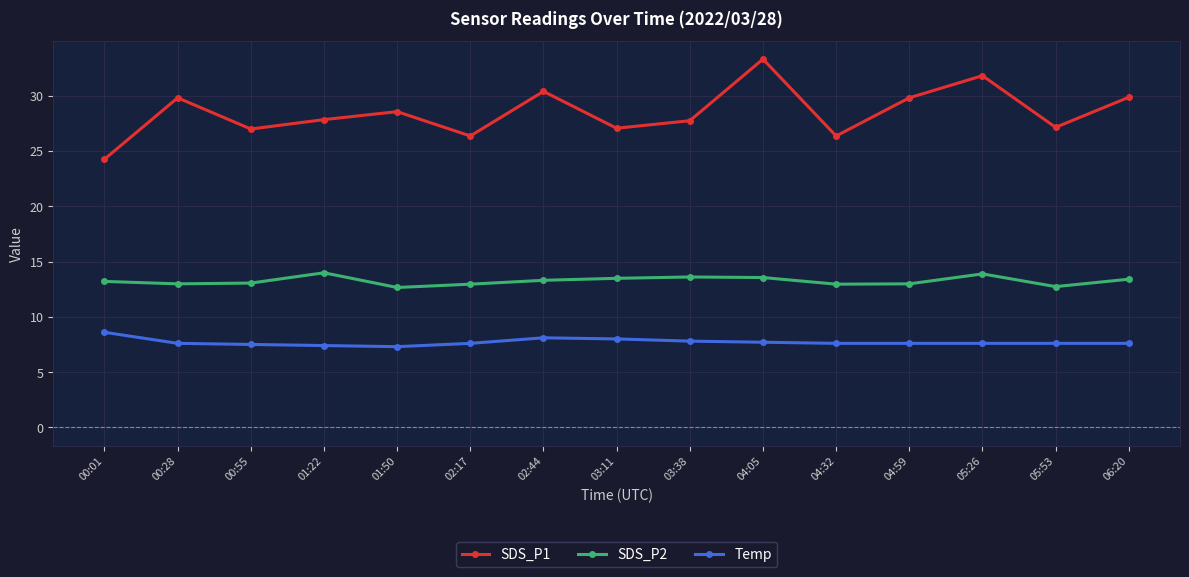

At which category does SDS_P1 reach its first local valley?

00:55